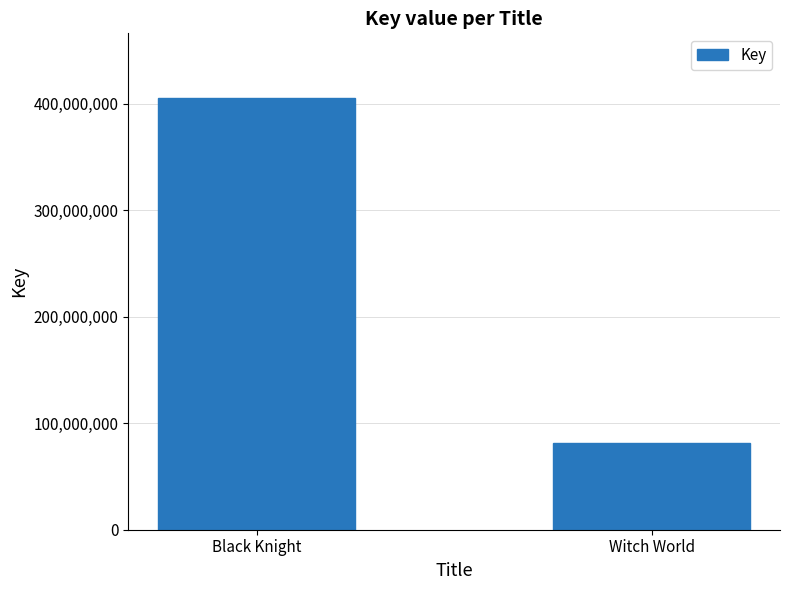

Rank the categories by value from highest to lowest.

Black Knight, Witch World